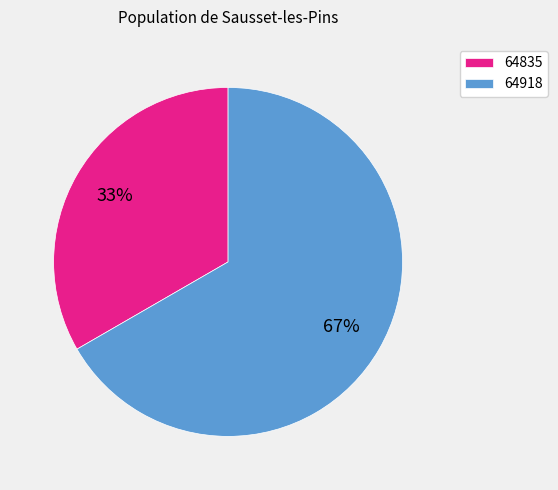

True or false: 64918 accounts for 73% of the total.

False